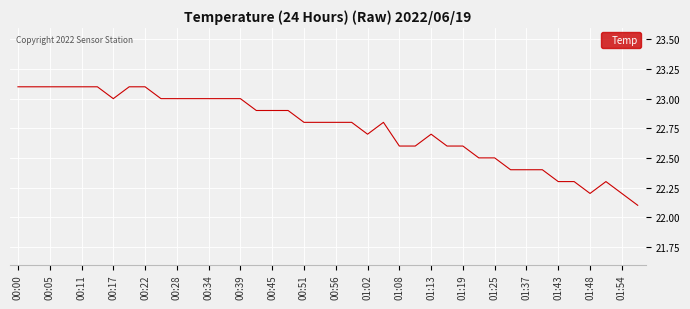

What is the difference between the maximum and minimum values?

1.0